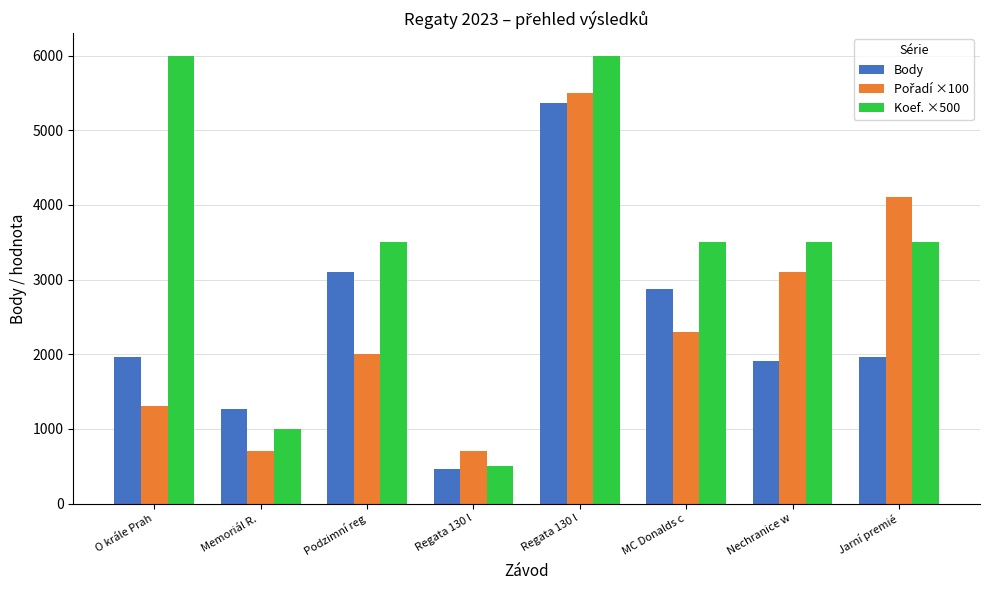

Rank the series by their maximum value, from highest to lowest.

Koef. ×500, Pořadí ×100, Body